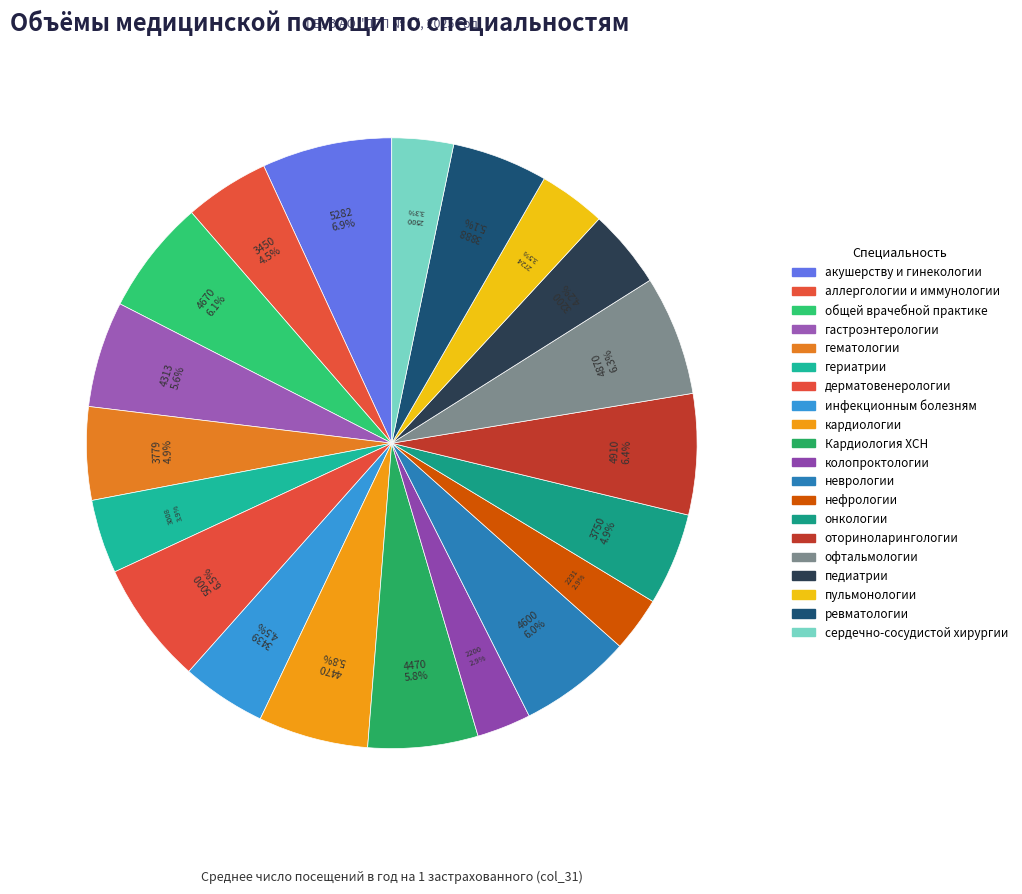

What is the smallest slice in the pie chart?

колопроктологии